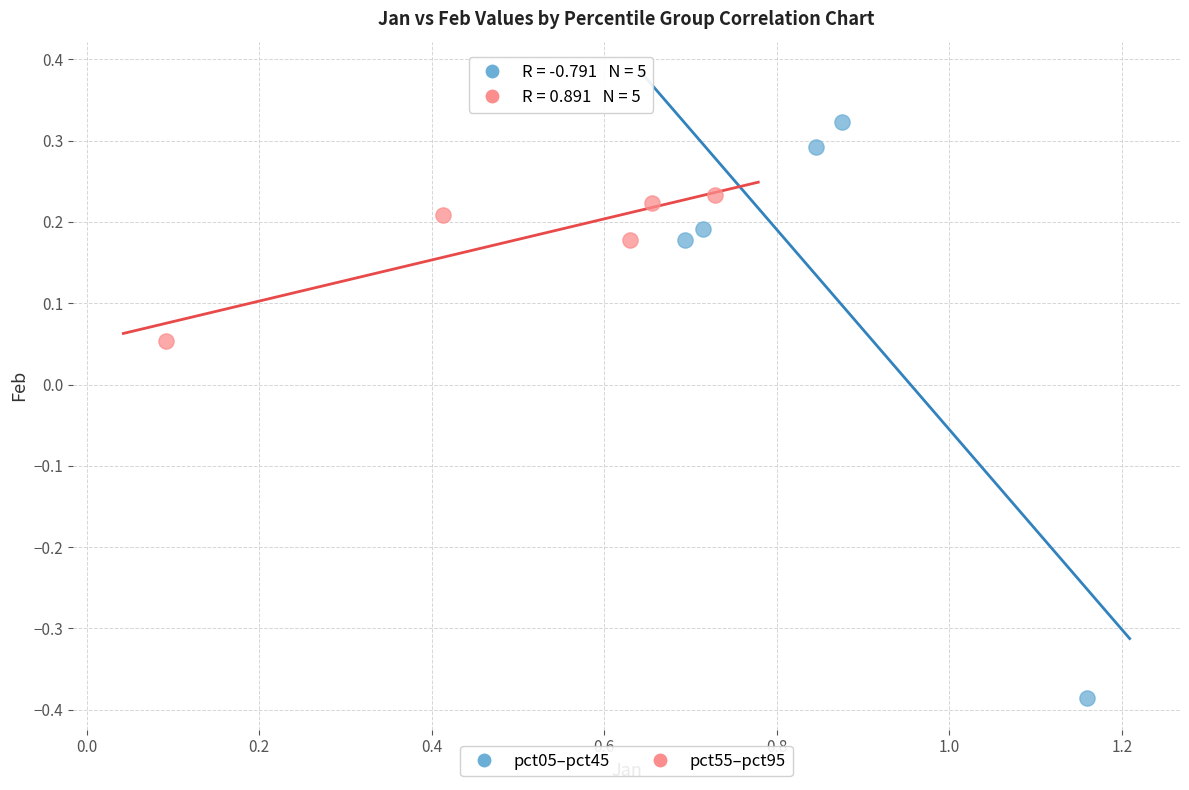

Which series has the largest Y range (max minus min)?

pct05–pct45